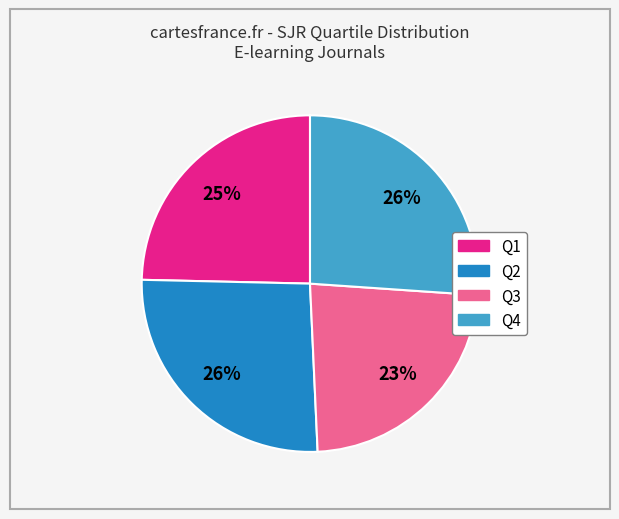

Which category has the smallest portion of the pie?

Q3